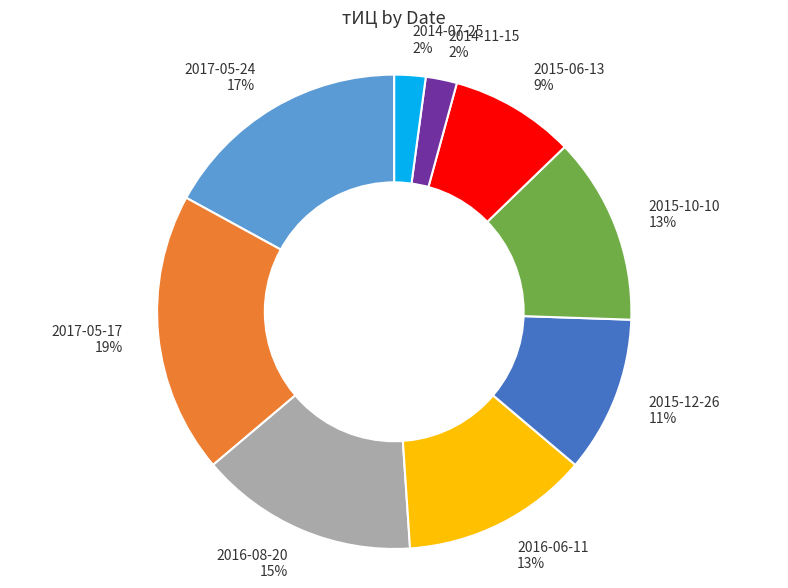

Which category has the biggest portion of the pie?

2017-05-17 19%